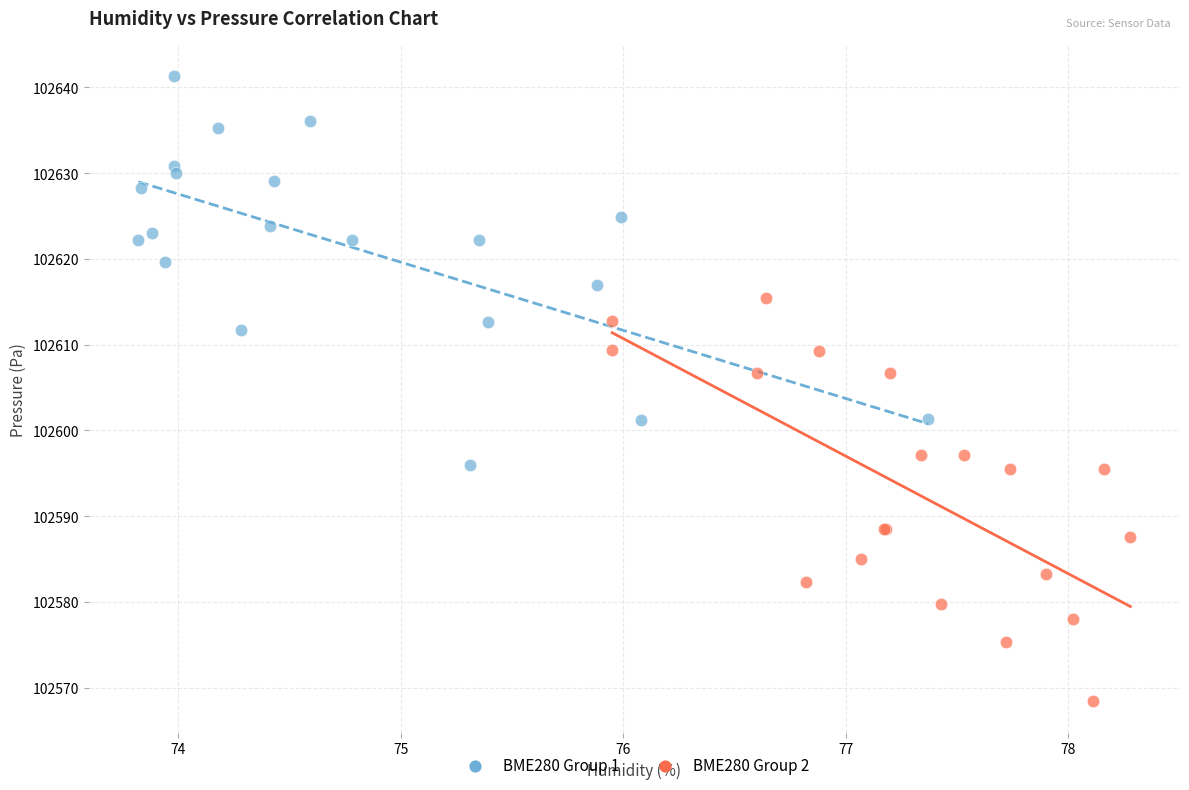

Which series reaches the minimum Y coordinate?

BME280 Group 2